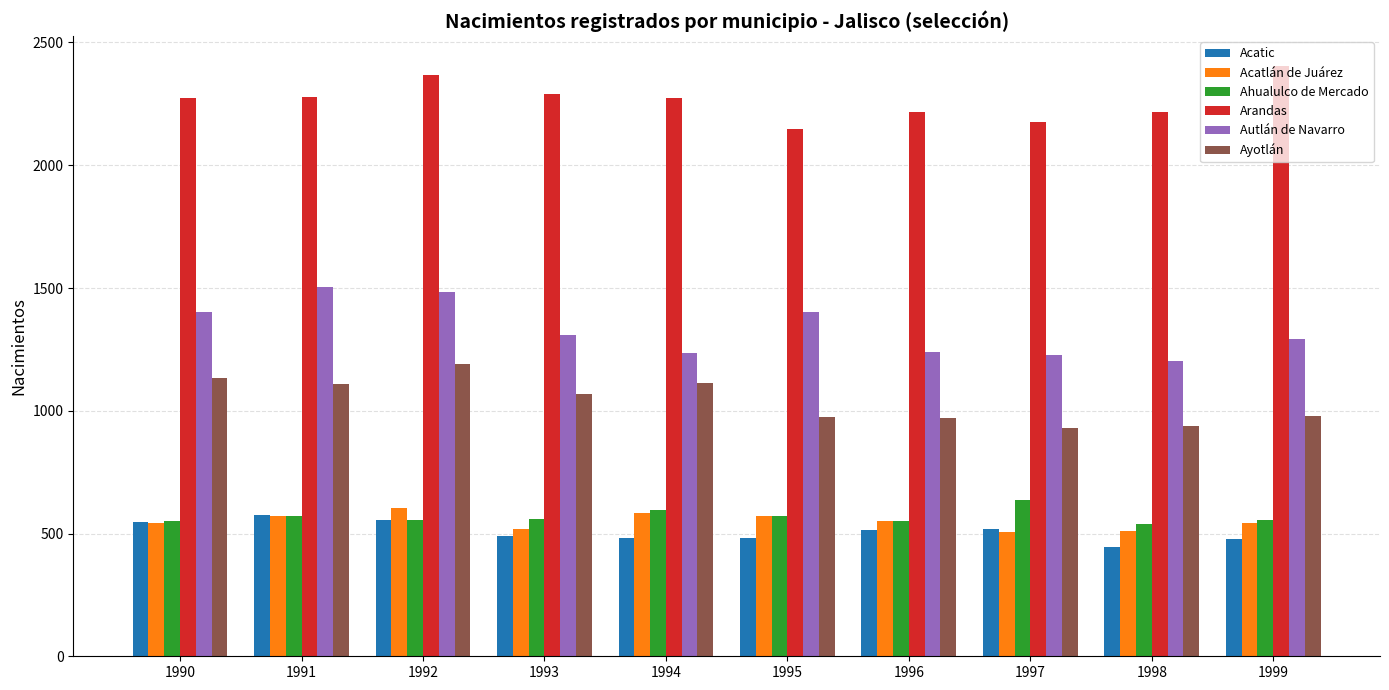

Count the number of categories in the chart.

10